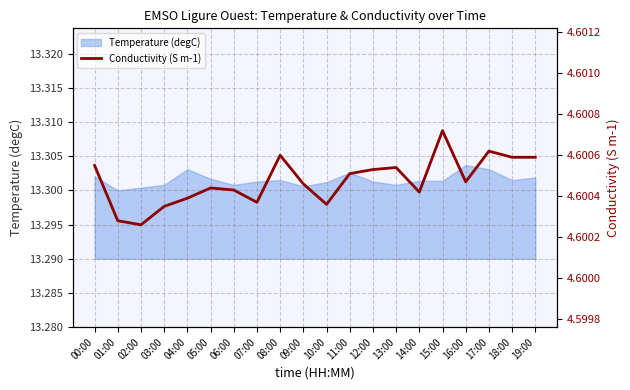

Is it true that the value at 11:00 is 3.0?

False